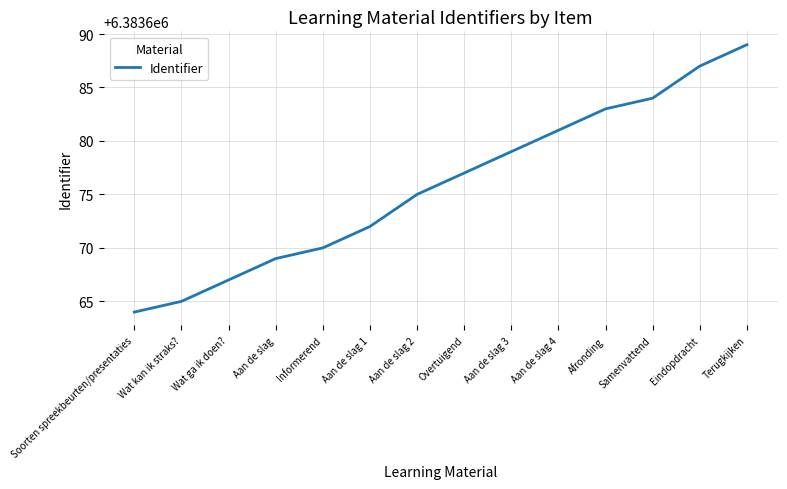

What is the greatest value displayed?

6383689